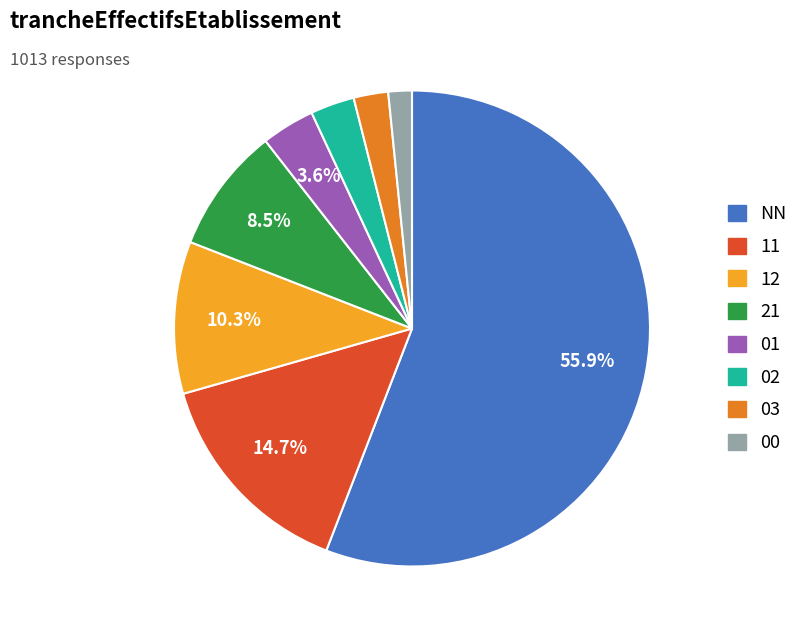

Rank the categories by value from lowest to highest.

00, 03, 02, 01, 21, 12, 11, NN